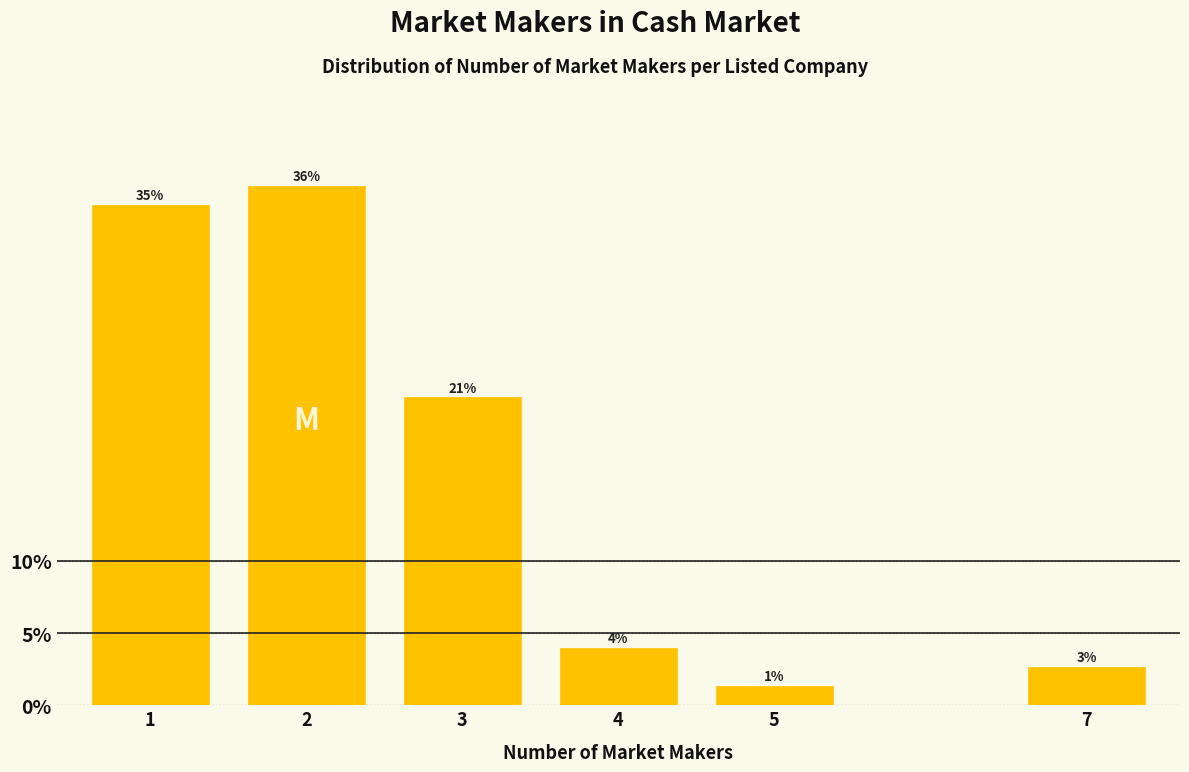

Are the bars horizontal?

No